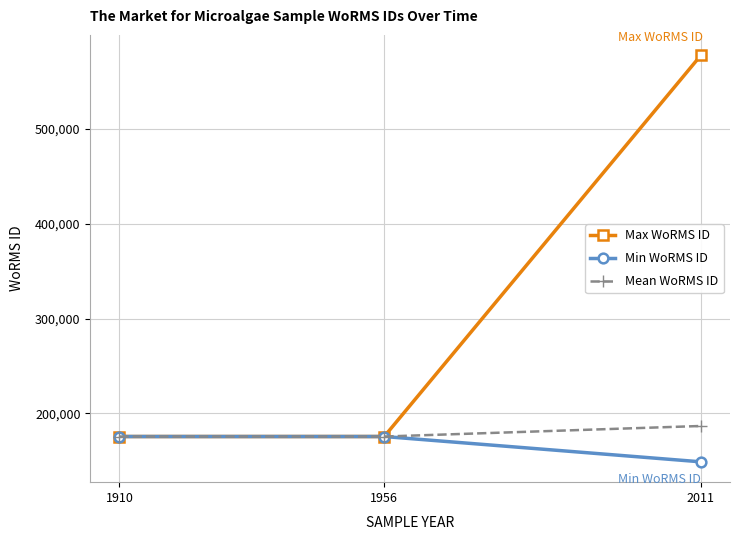

Does the chart display data point markers on the line(s)?

Yes